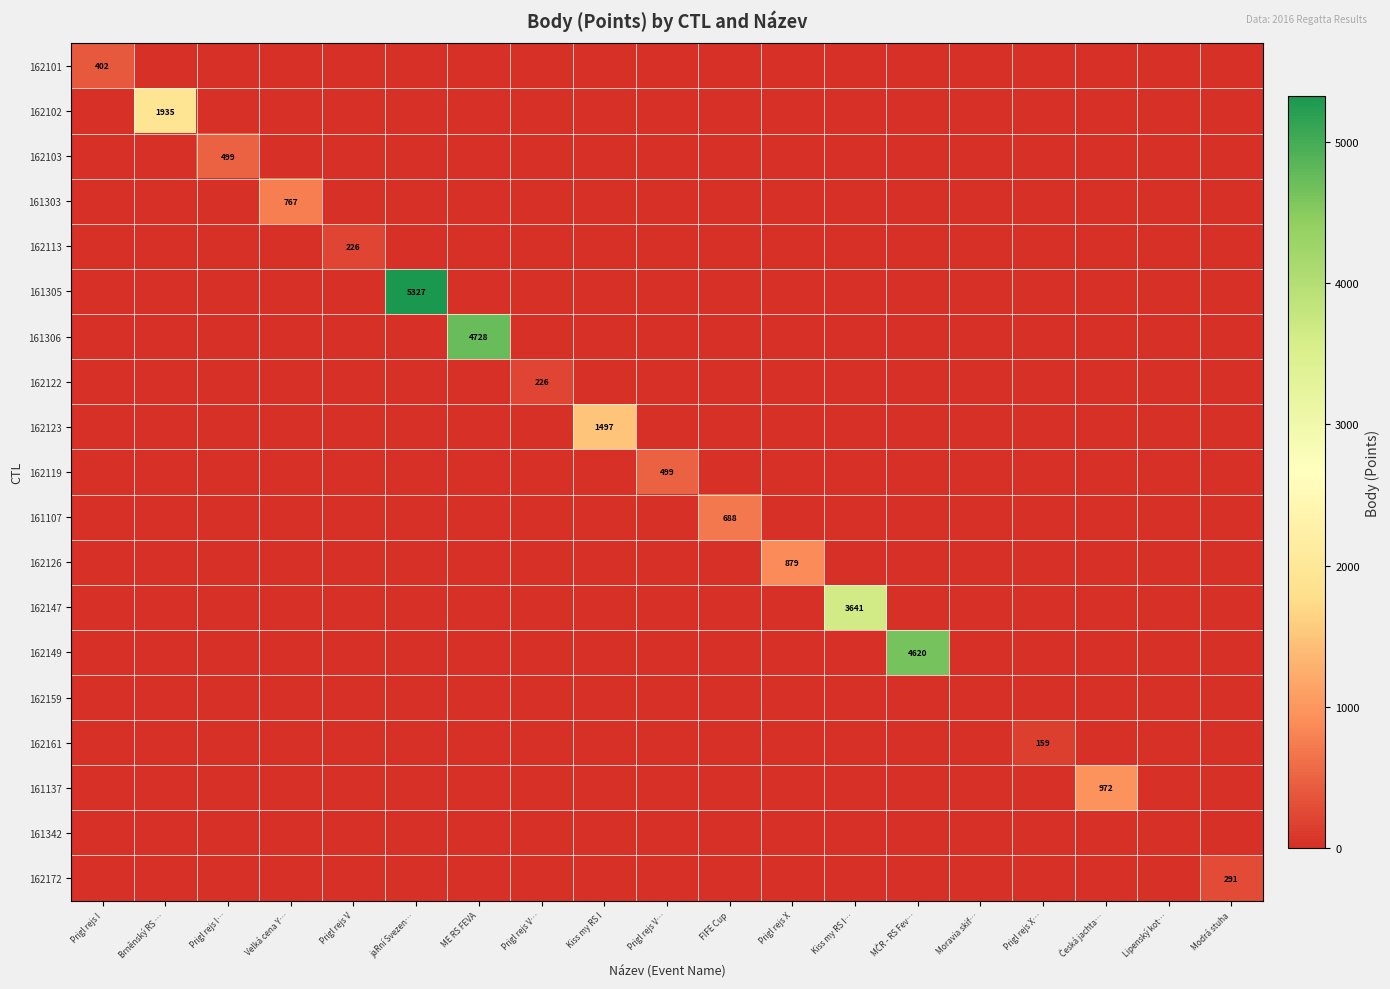

Is it true that 162102 equals -1155 at Česká jachta…?

False